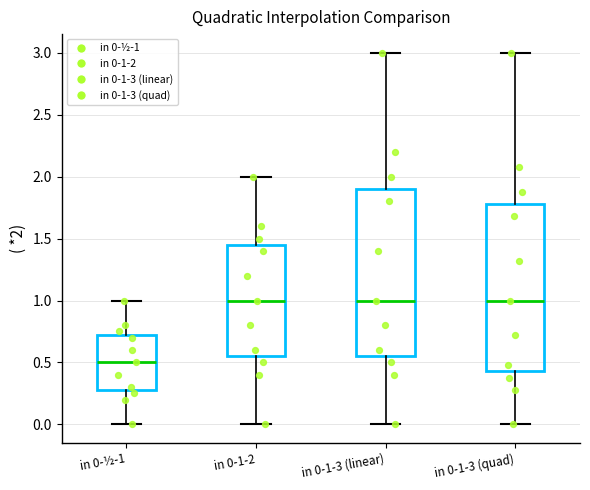

Reading left to right, read every box against the y-axis: the position of its median line, the range the box covers, and the ends of its whiskers. The values are not printed on the chart, so give them approximately, as read against the axis.

in 0-½-1: median 0.50, box 0.30 to 0.75, whiskers 0.00 to 1.00
in 0-1-2: median 1.00, box 0.55 to 1.45, whiskers 0.00 to 2.00
in 0-1-3 (linear): median 1.00, box 0.55 to 1.90, whiskers 0.00 to 3.00
in 0-1-3 (quad): median 1.00, box 0.45 to 1.80, whiskers 0.00 to 3.00